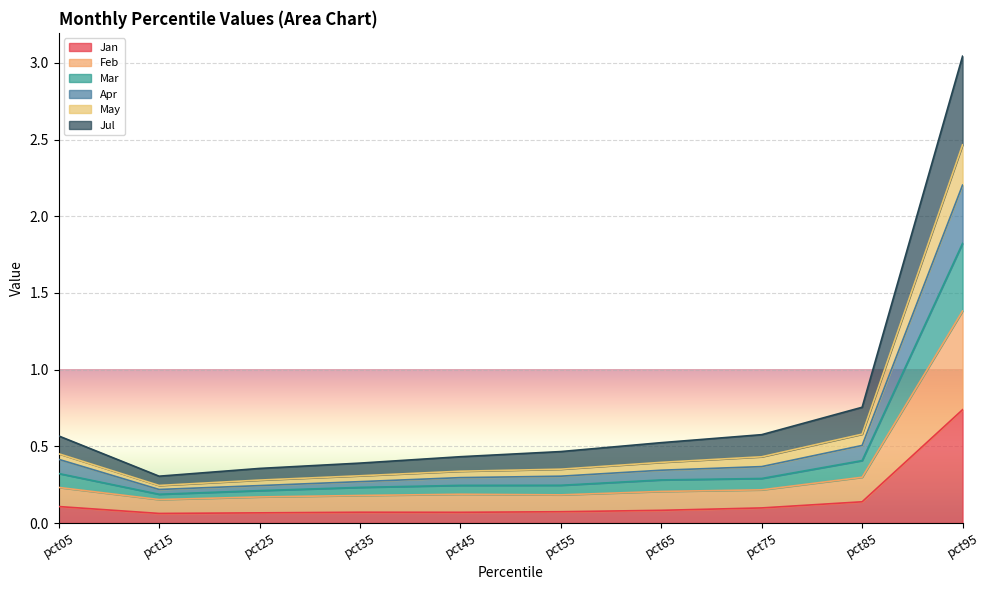

True or false: May and Feb cross at least once.

False